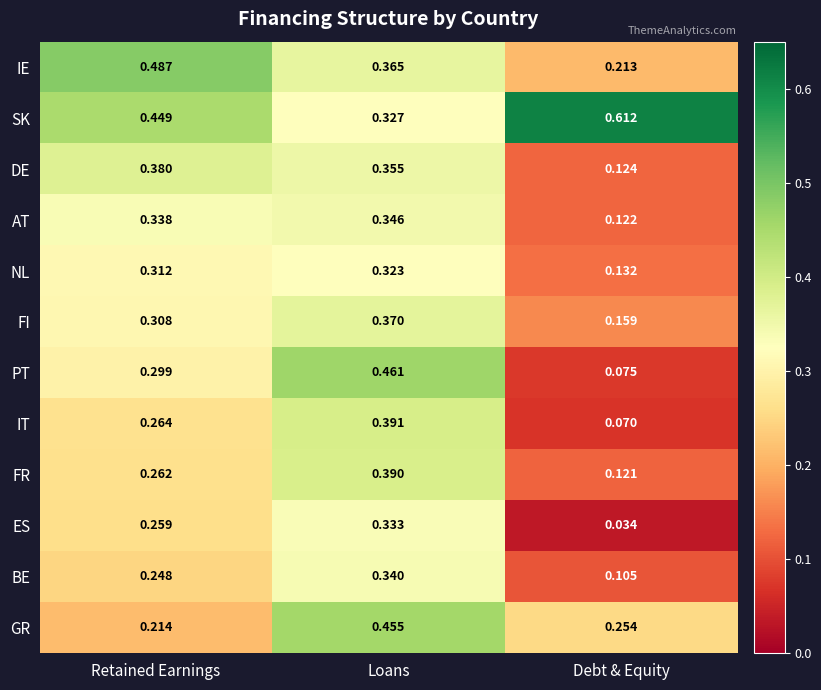

Between Loans and Debt & Equity, which series saw the biggest shift?

PT